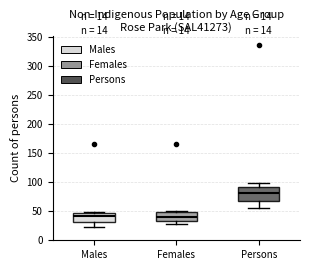

Which box is the tallest, from its lower edge to its upper edge?

Persons